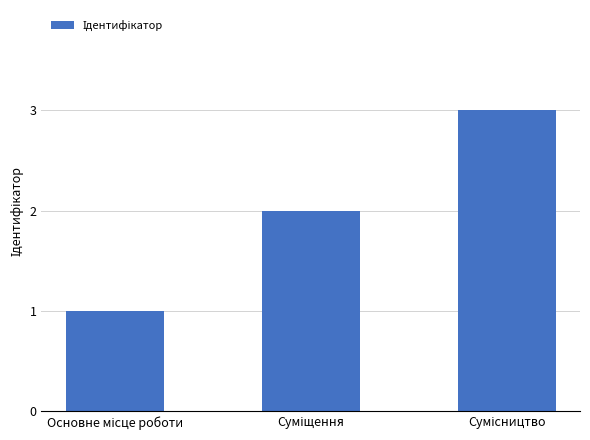

How many data points are less than 2?

1